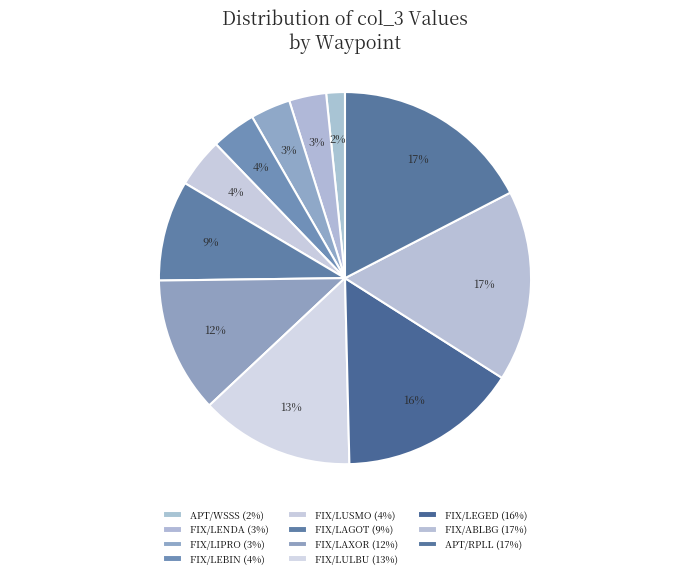

To the nearest percent, what is the combined percentage of APT/RPLL and APT/WSSS?

19%